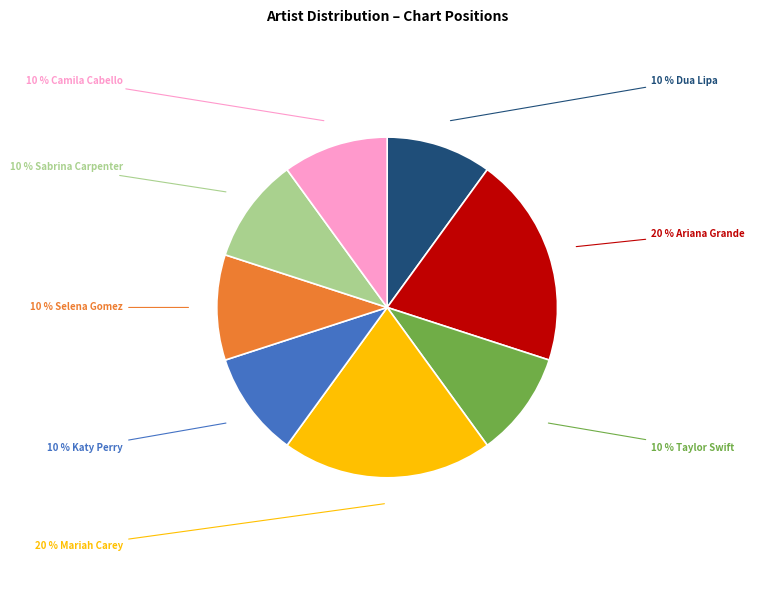

To the nearest percent, what is the average slice percentage?

12%